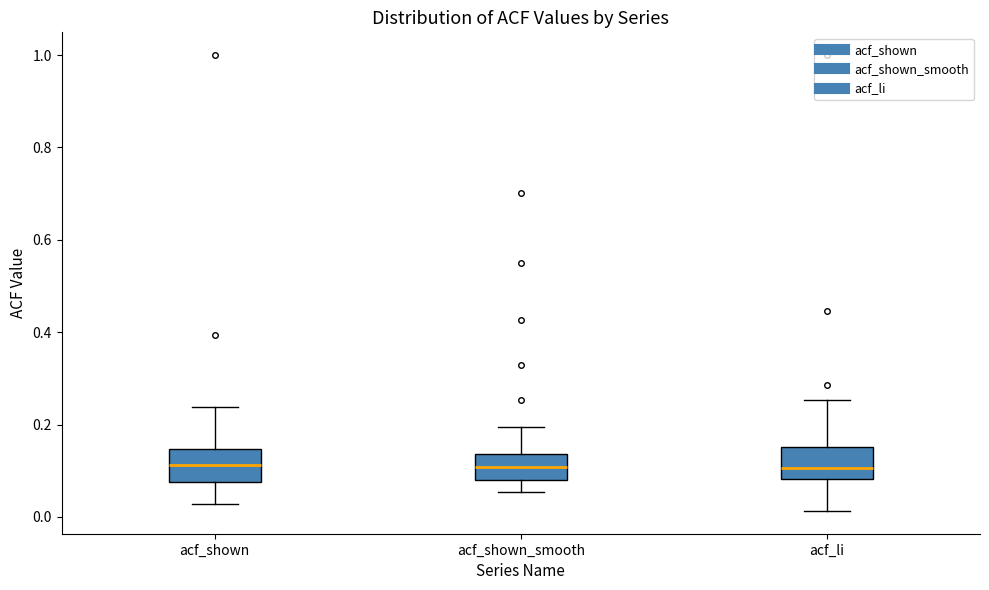

Reading left to right, read every box against the y-axis: the position of its median line, the range the box covers, and the ends of its whiskers. The values are not printed on the chart, so give them approximately, as read against the axis.

acf_shown: median 0.12, box 0.08 to 0.14, whiskers 0.02 to 0.24
acf_shown_smooth: median 0.10, box 0.08 to 0.14, whiskers 0.06 to 0.20
acf_li: median 0.10, box 0.08 to 0.16, whiskers 0.02 to 0.26